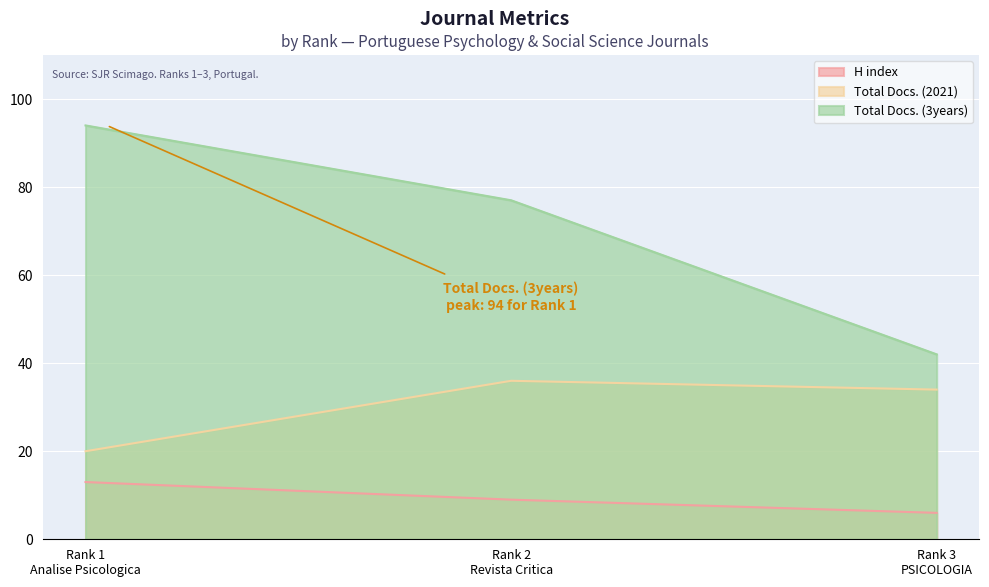

At which category does the chart reach its minimum across all series?

Rank 3
PSICOLOGIA